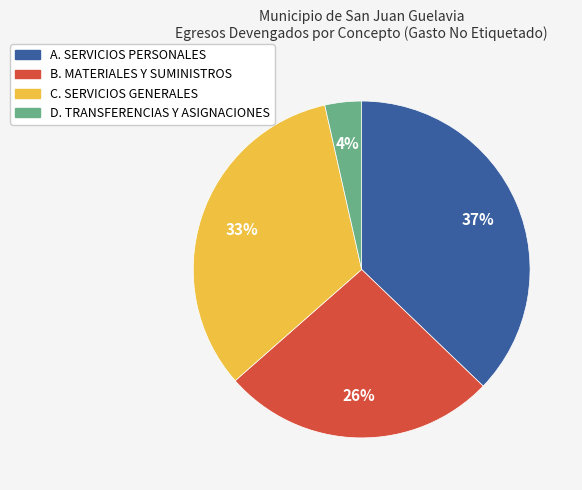

Between D. TRANSFERENCIAS Y ASIGNACIONES and A. SERVICIOS PERSONALES, which is larger?

A. SERVICIOS PERSONALES